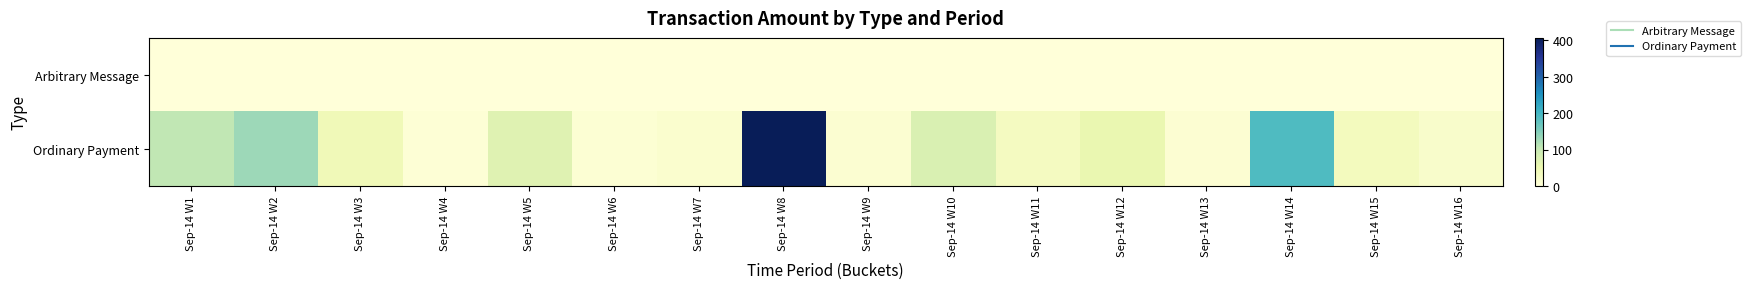

Rank the series by their maximum value, from highest to lowest.

Ordinary Payment, Arbitrary Message